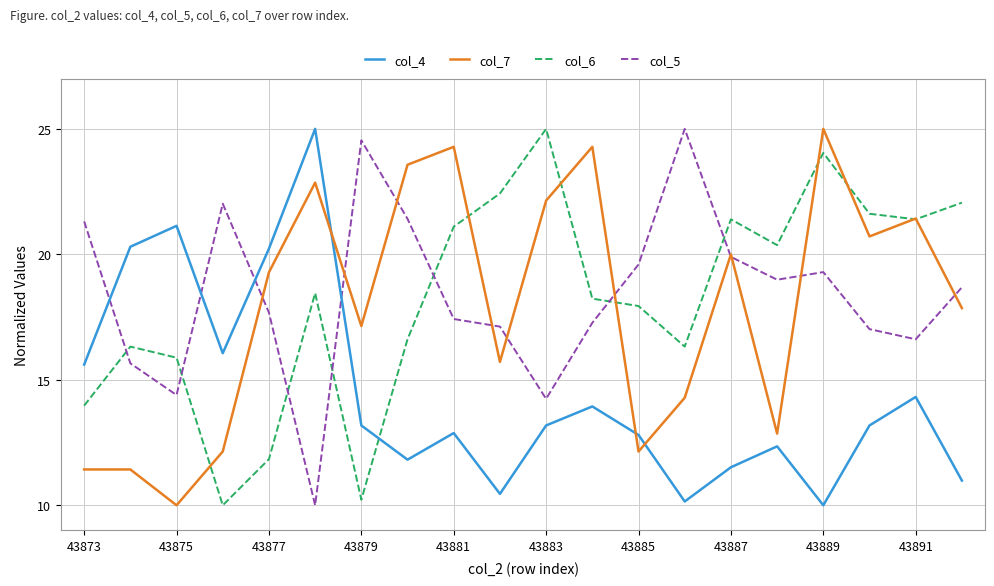

What is the smallest value displayed?

10.0